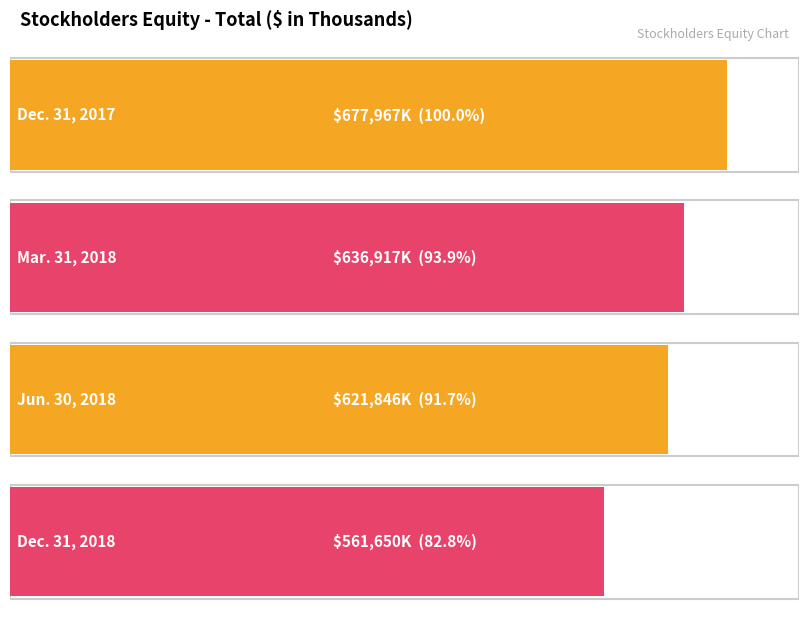

What is the minimum value shown in the chart?

561650